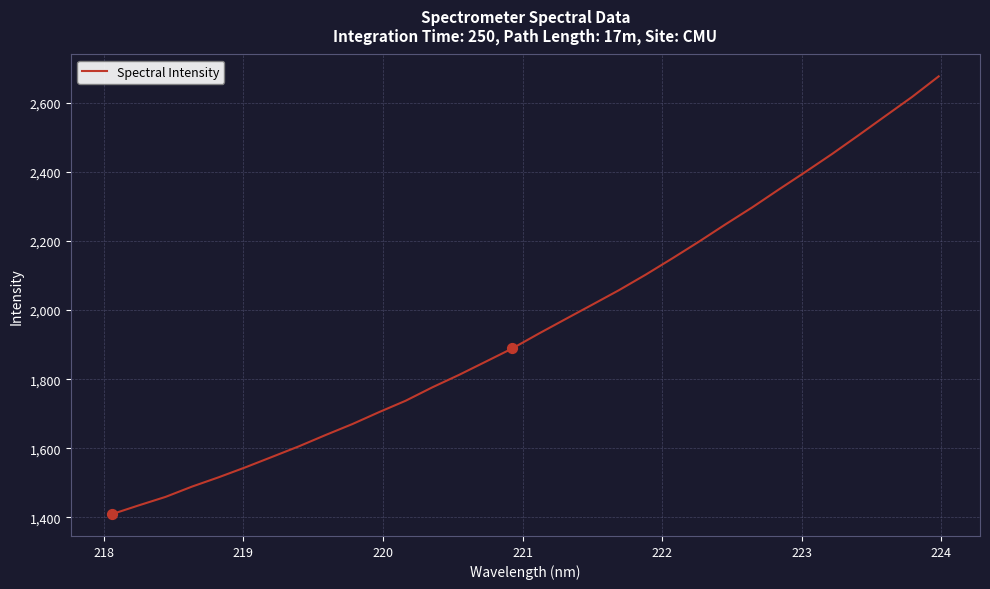

What is the difference between the maximum and minimum values?

1268.2